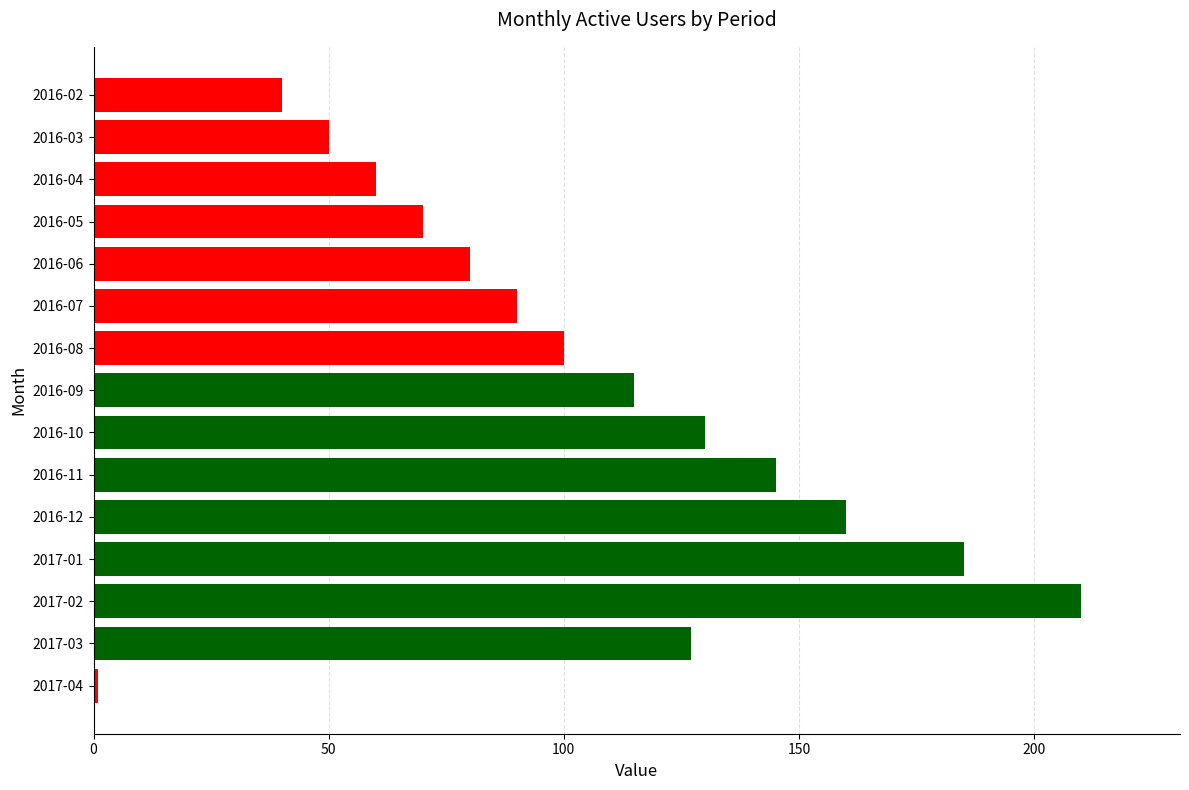

What is the difference between the values at 2016-05 and 2017-03?

57